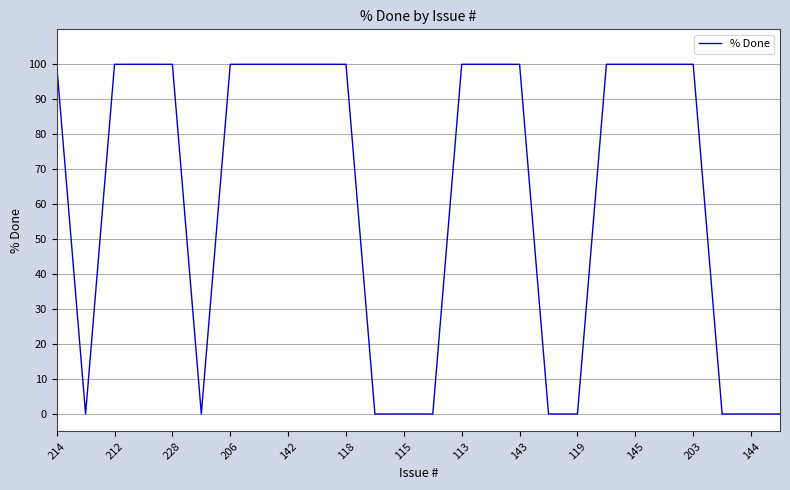

How many values are below 100?

10